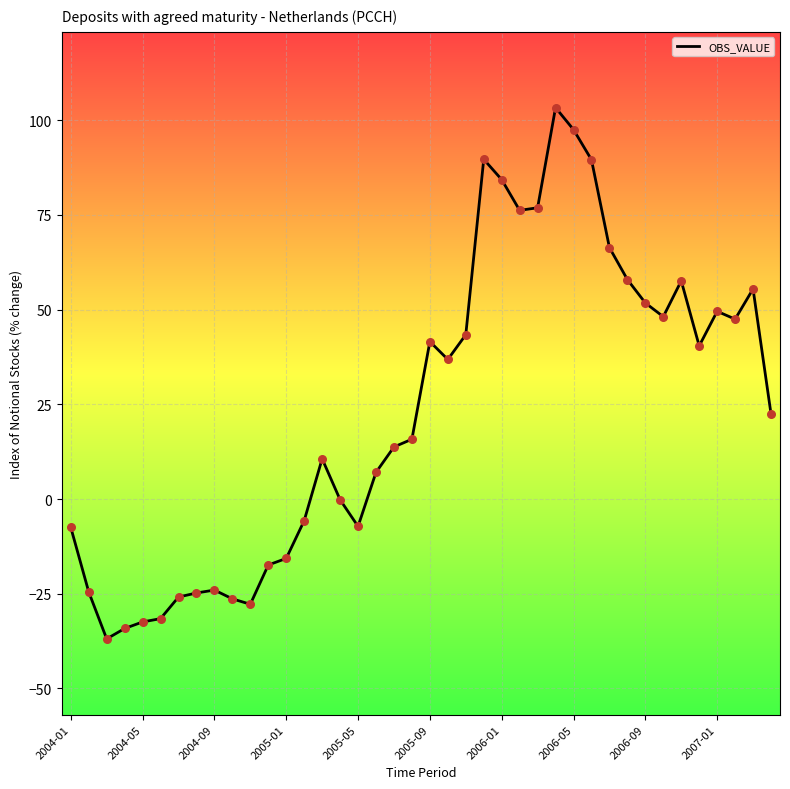

What is the minimum value shown in the chart?

-36.9